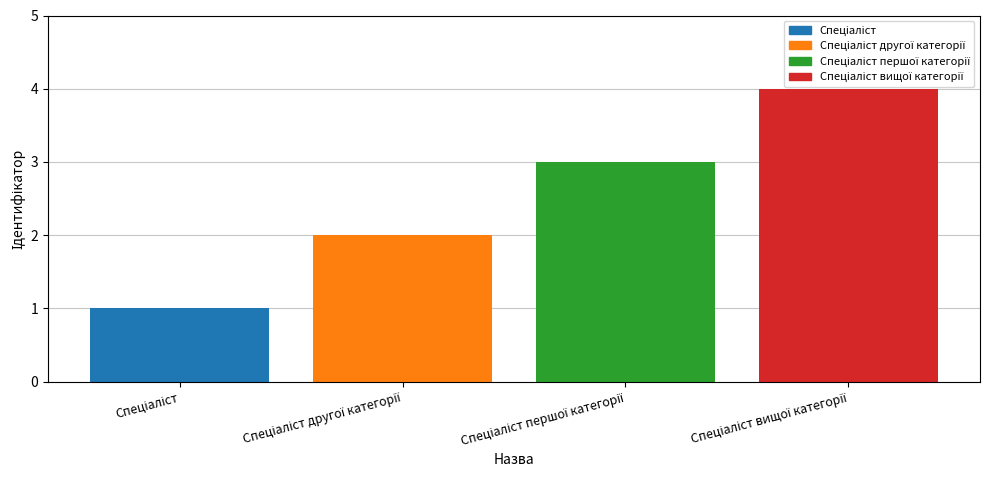

Where is the data nearest to the value 2?

Спеціаліст другої категорії